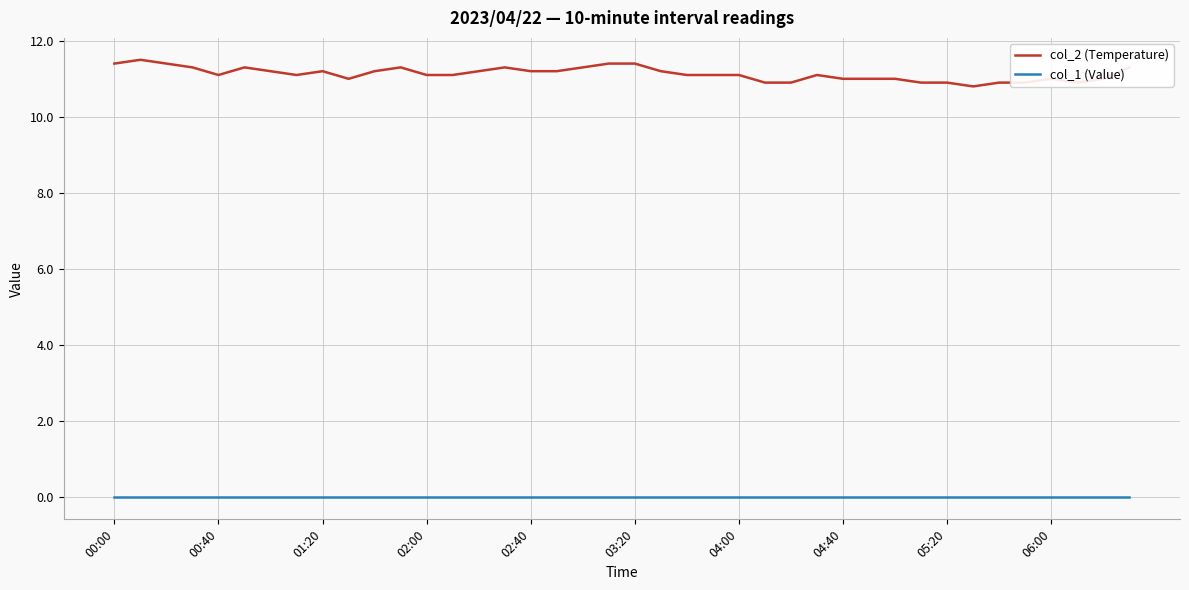

List the series in order of their peak value, lowest first.

col_1 (Value), col_2 (Temperature)